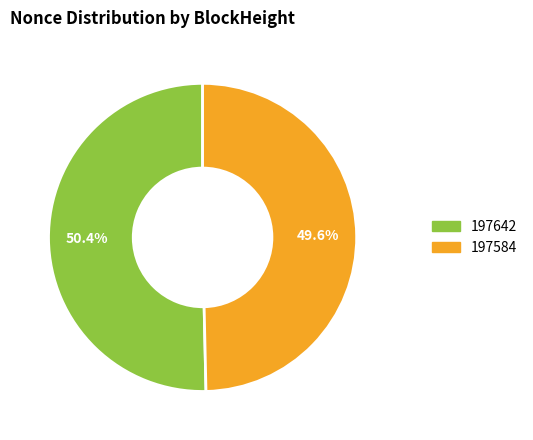

Is there a majority slice in this chart?

Yes